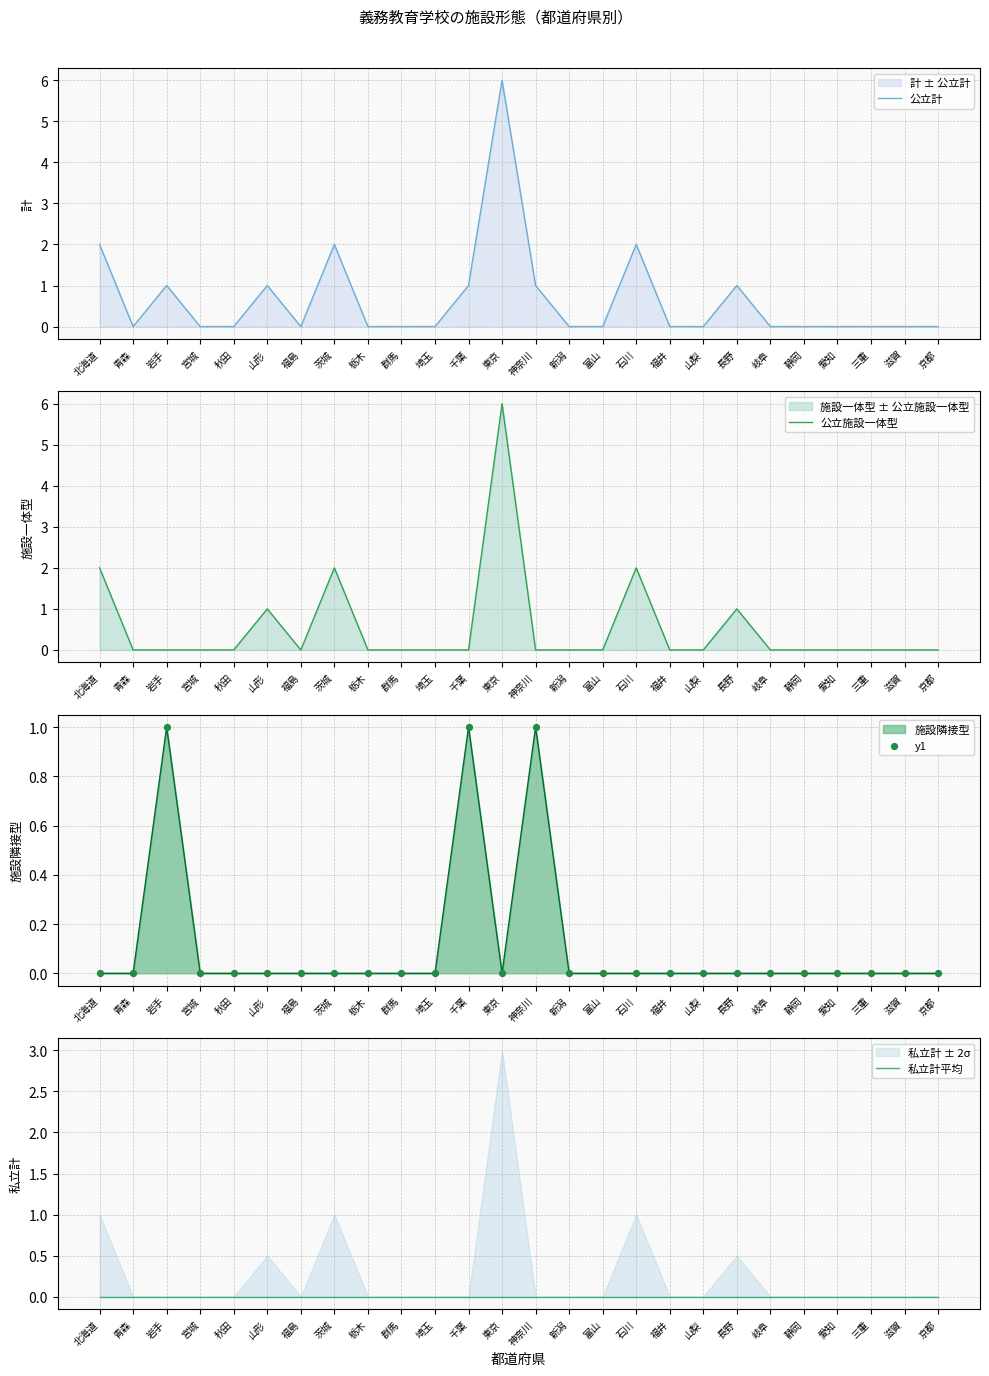

At how many categories does at least one series exceed 5?

1